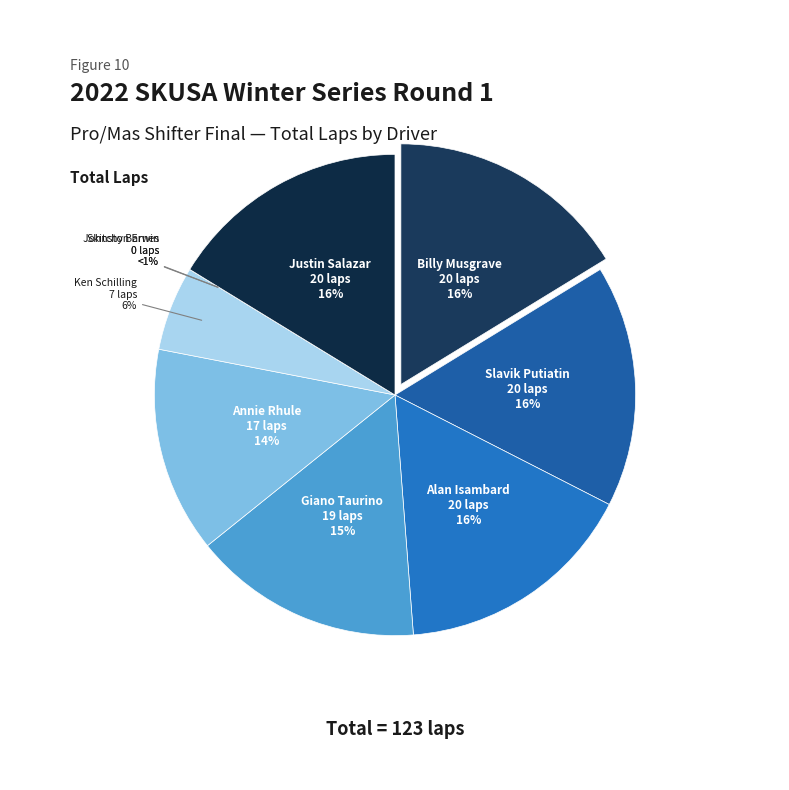

To the nearest percent, what portion does Justin Salazar represent?

16%